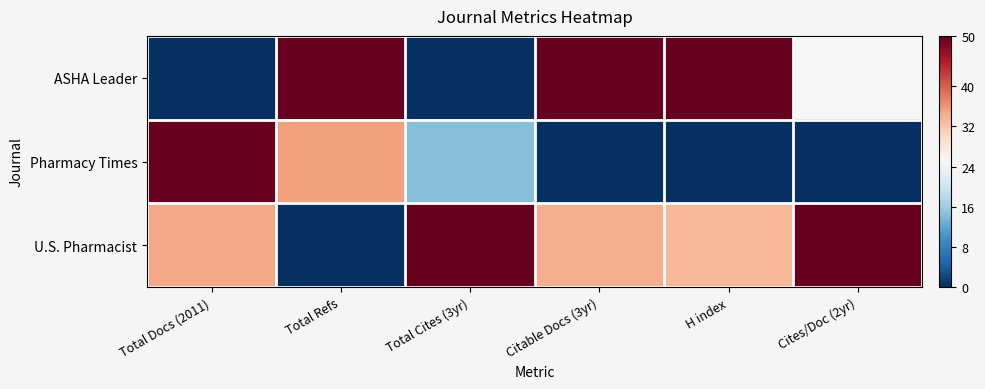

Reading left to right, what are all the values shown in this chart?

ASHA Leader: Total Docs (2011)=0.0	Total Refs=50.0	Total Cites (3yr)=0.0	Citable Docs (3yr)=50.0	H index=50.0	Cites/Doc (2yr)=25.0
Pharmacy Times: Total Docs (2011)=50.0	Total Refs=35.2	Total Cites (3yr)=14.3	Citable Docs (3yr)=0.0	H index=0.0	Cites/Doc (2yr)=0.0
U.S. Pharmacist: Total Docs (2011)=34.7	Total Refs=0.0	Total Cites (3yr)=50.0	Citable Docs (3yr)=34.1	H index=33.3	Cites/Doc (2yr)=50.0